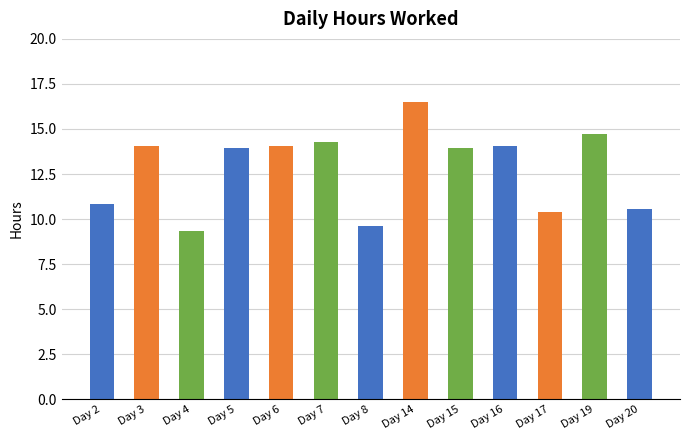

What is the difference between the maximum and minimum values?

7.2